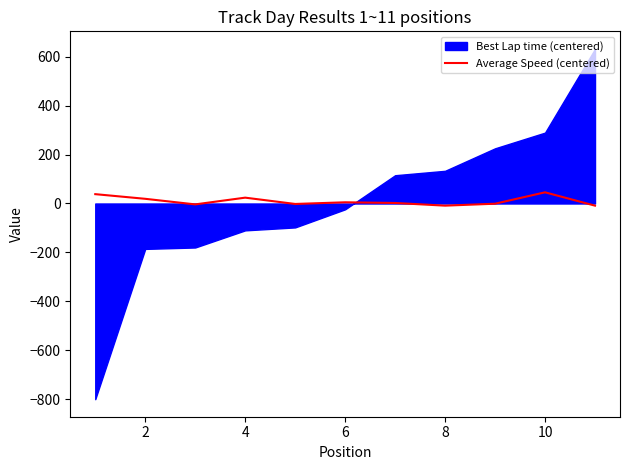

How many data points are less than 2?

5